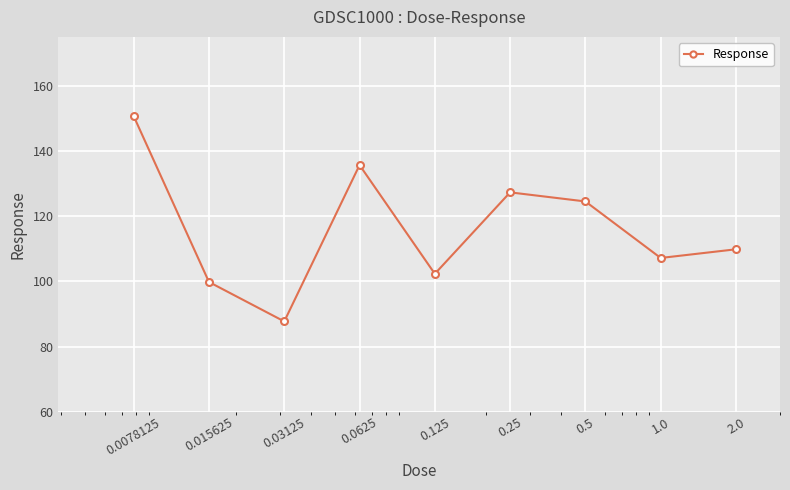

What is the value of the 6th point from the left?

127.3